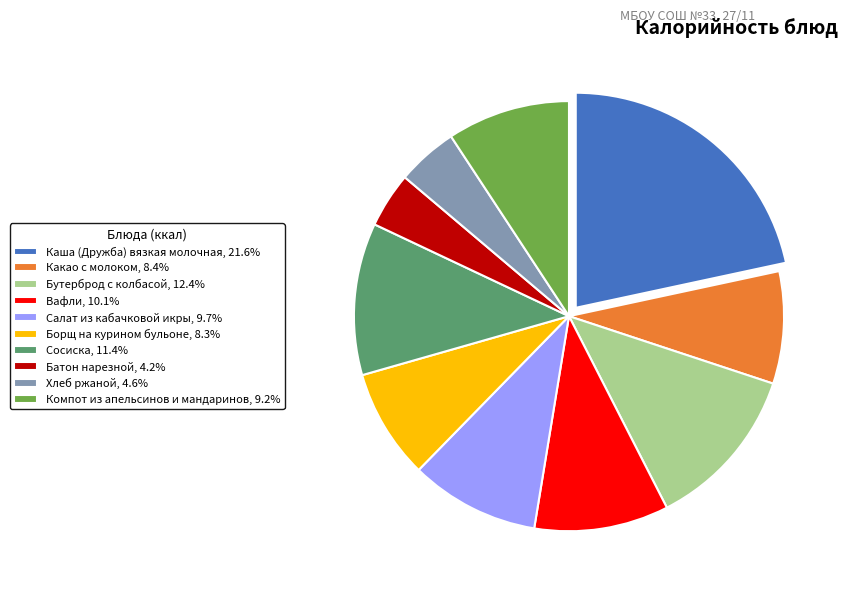

Approximately how many times larger is the value at Сосиска compared to Борщ на курином бульоне?

1.4